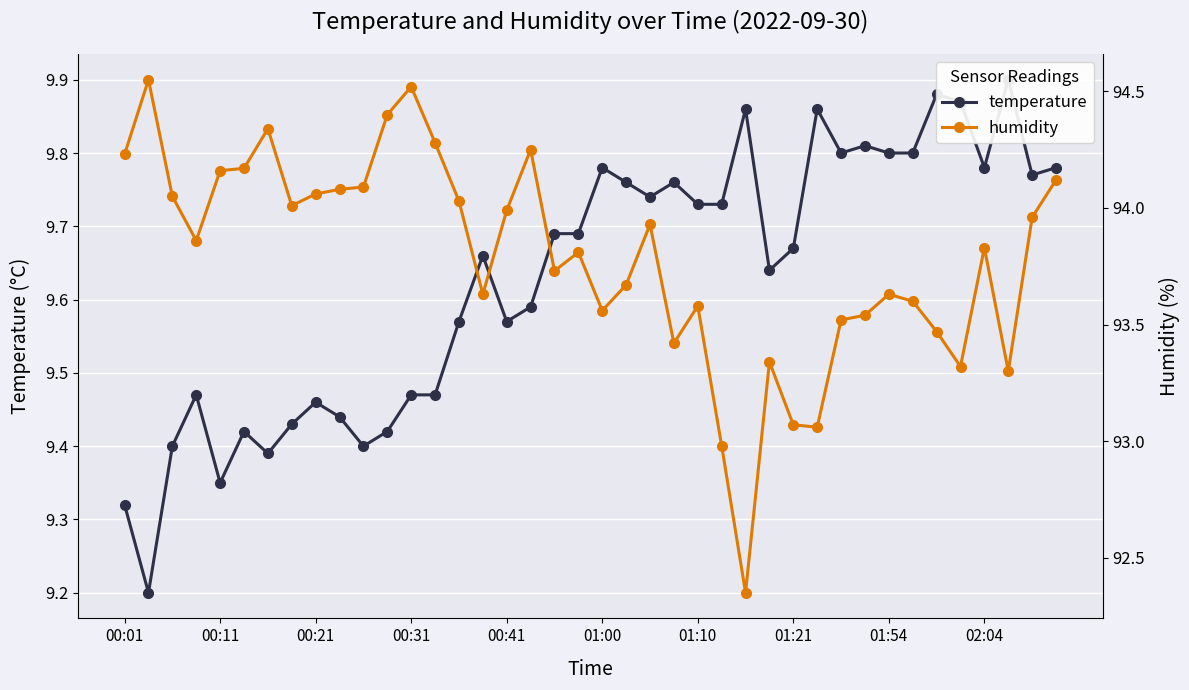

In temperature, how many points are lower than both neighbors (excluding endpoints)?

10